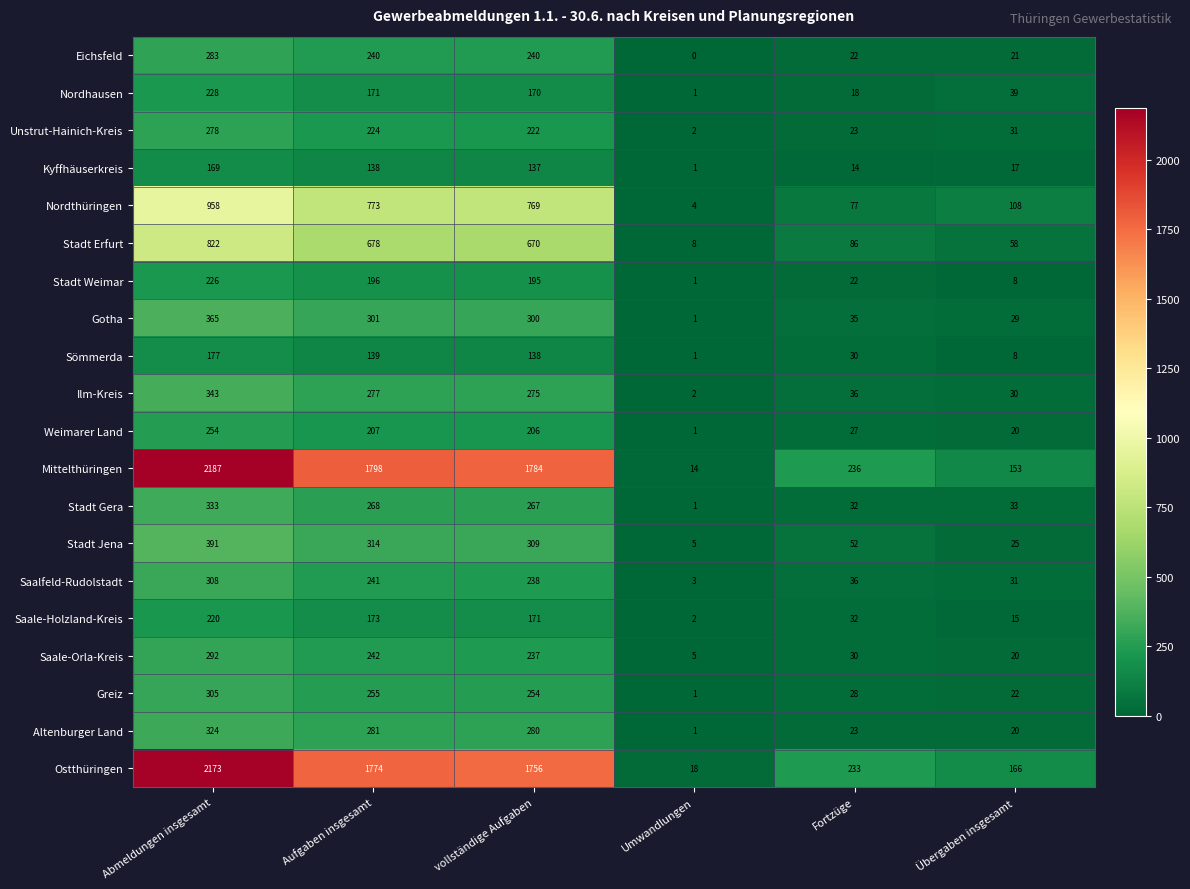

List the series in order of their peak value, highest first.

Mittelthüringen, Ostthüringen, Nordthüringen, Stadt Erfurt, Stadt Jena, Gotha, Ilm-Kreis, Stadt Gera, Altenburger Land, Saalfeld-Rudolstadt, Greiz, Saale-Orla-Kreis, Eichsfeld, Unstrut-Hainich-Kreis, Weimarer Land, Nordhausen, Stadt Weimar, Saale-Holzland-Kreis, Sömmerda, Kyffhäuserkreis